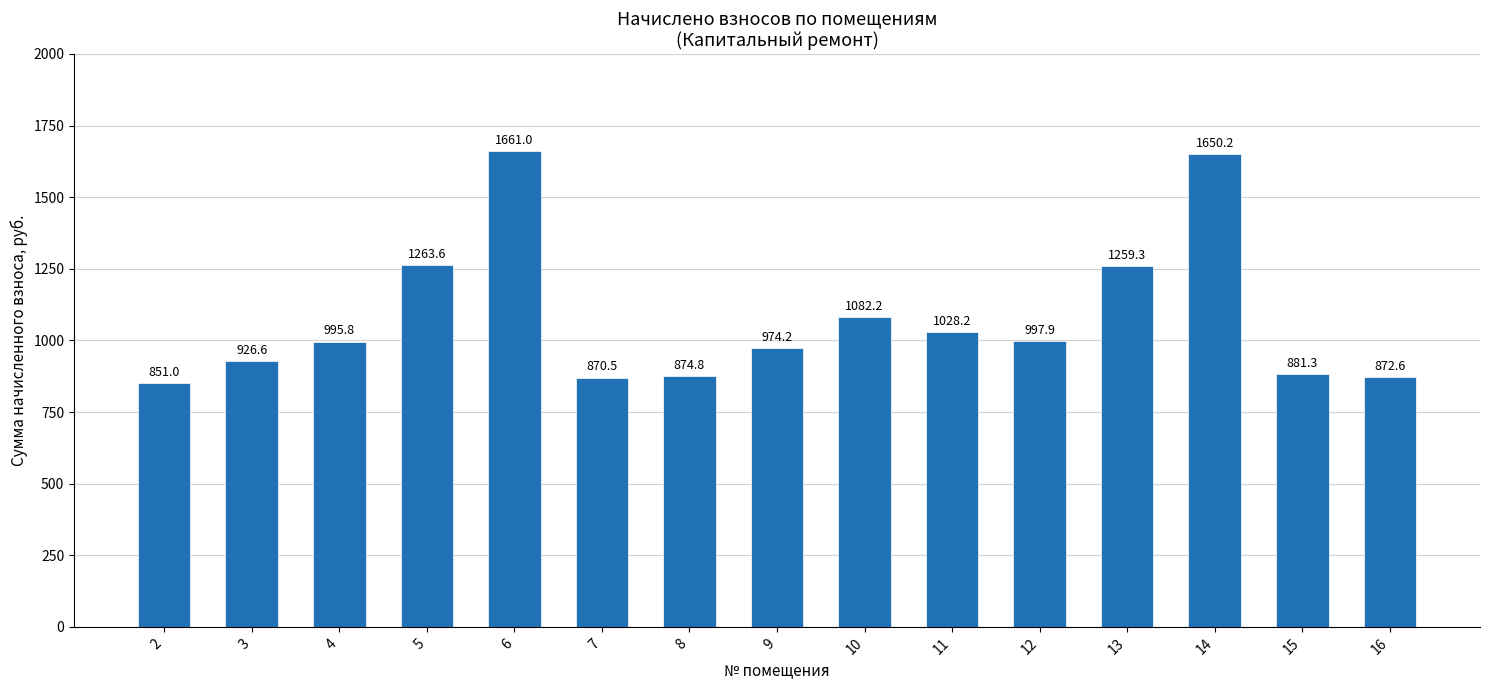

What is the ratio of the value at 12 to the value at 14?

0.6